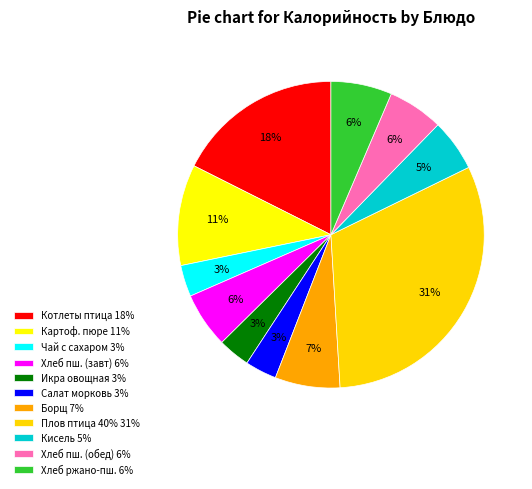

Which slice is the largest?

Плов из мяса птицы